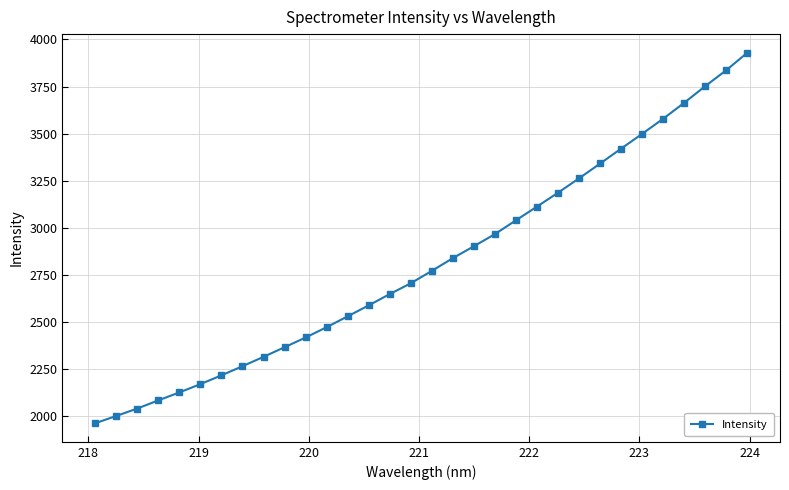

Reading left to right, list all the values displayed in this chart.

1963.8	2002.5	2041.8	2085.4	2127.4	2171.5	2218.1	2266.6	2316.3	2367.3	2418.9	2473.8	2531.4	2589.6	2649.4	2706.9	2772.5	2840.2	2903.1	2967.7	3041.0	3113.6	3187.4	3263.5	3341.8	3421.1	3499.4	3579.6	3664.2	3752.4	3836.9	3929.6